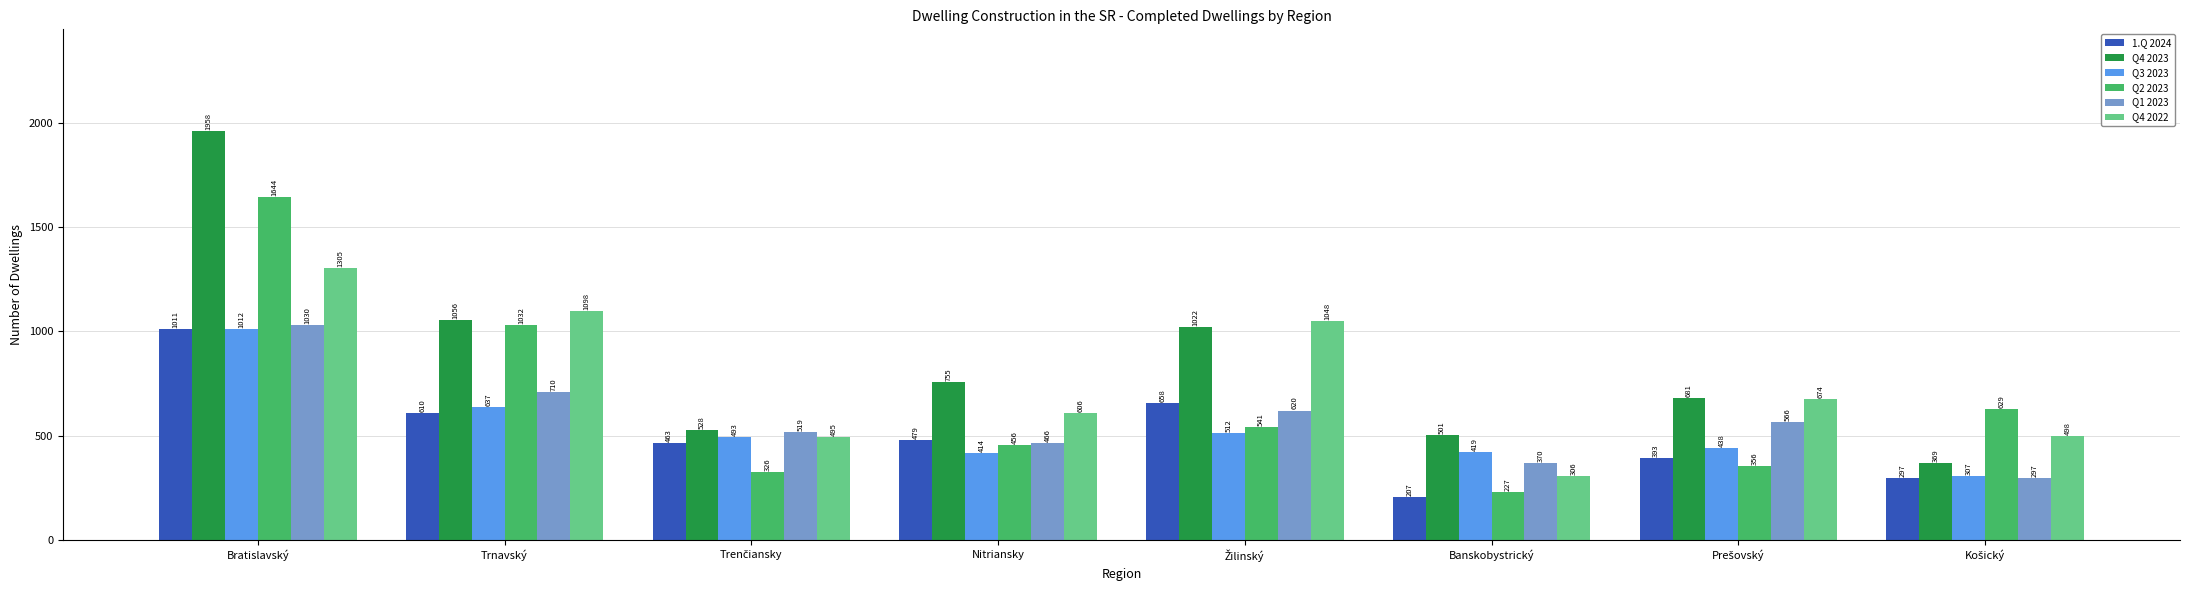

At which category is the sum across all series the highest?

Bratislavský